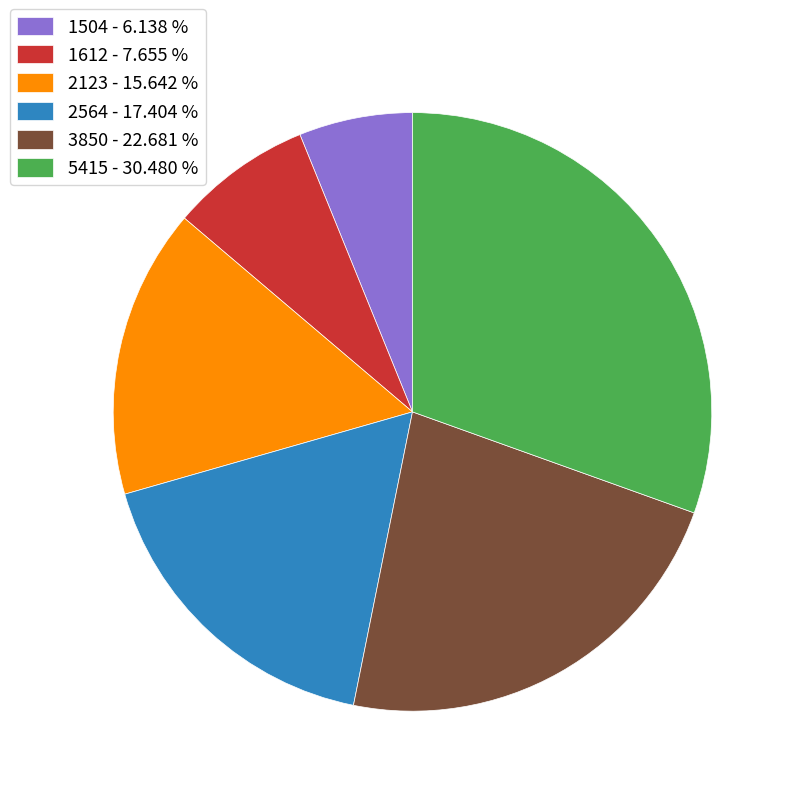

Does 3850 - 22.681 % account for over 50% of the chart?

No